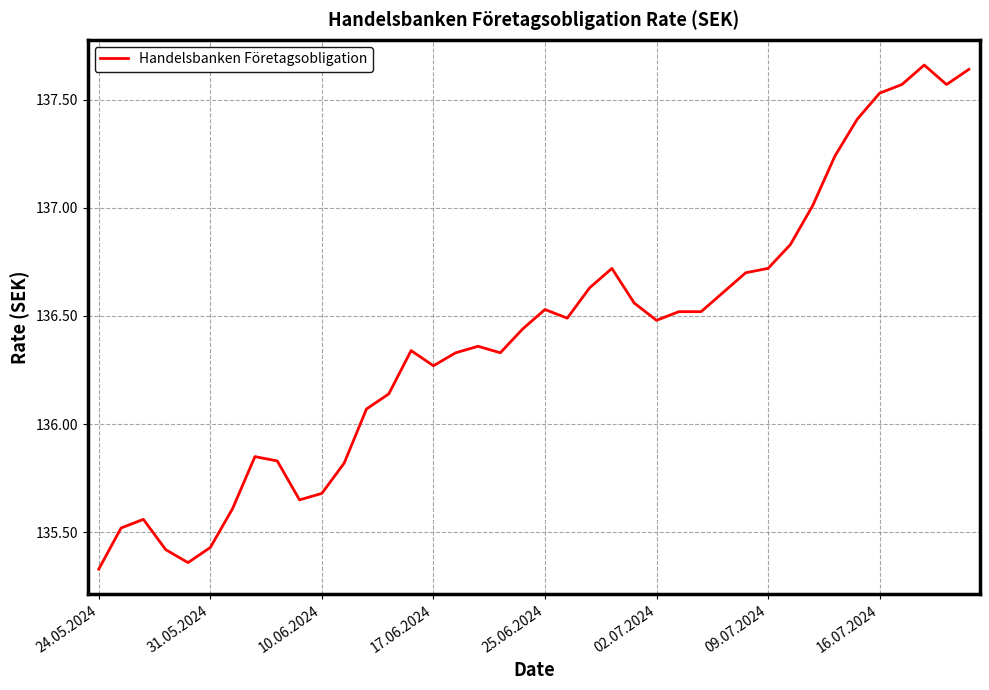

True or false: the data has more than 0 interior local peaks.

True